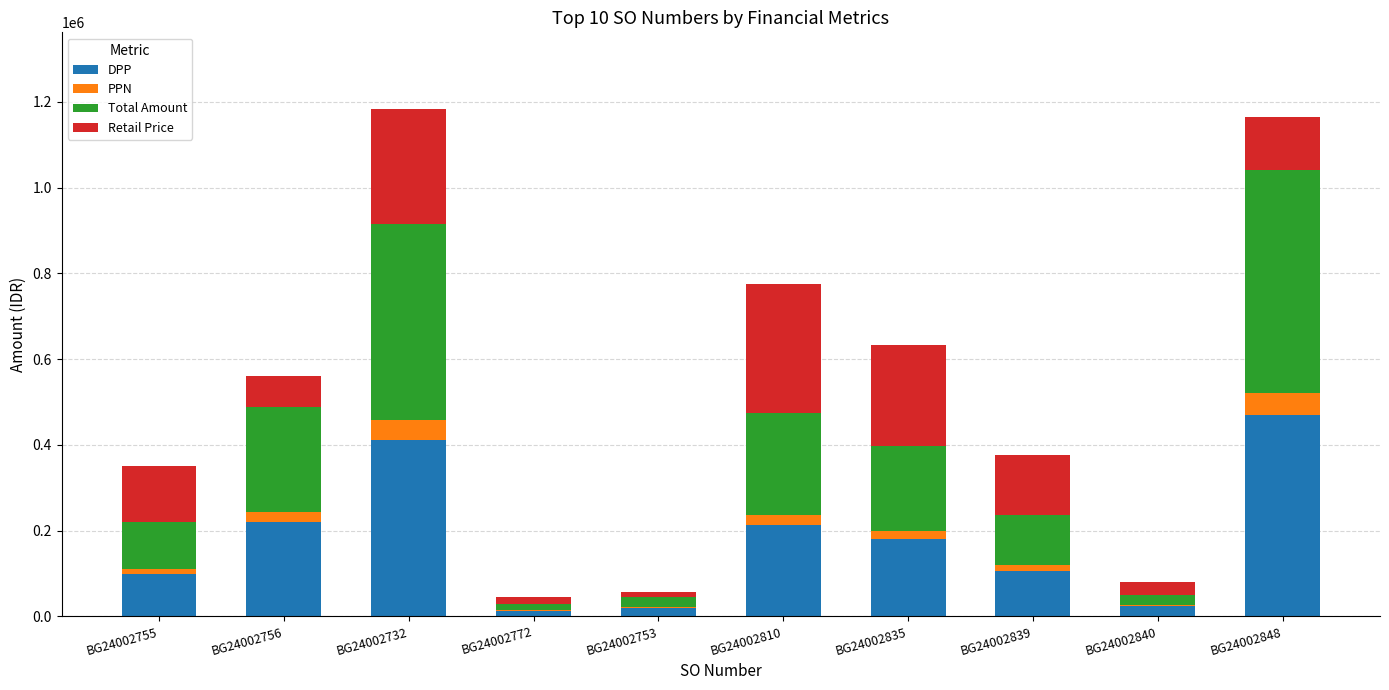

What is the sum of all DPP values?

1755226.0